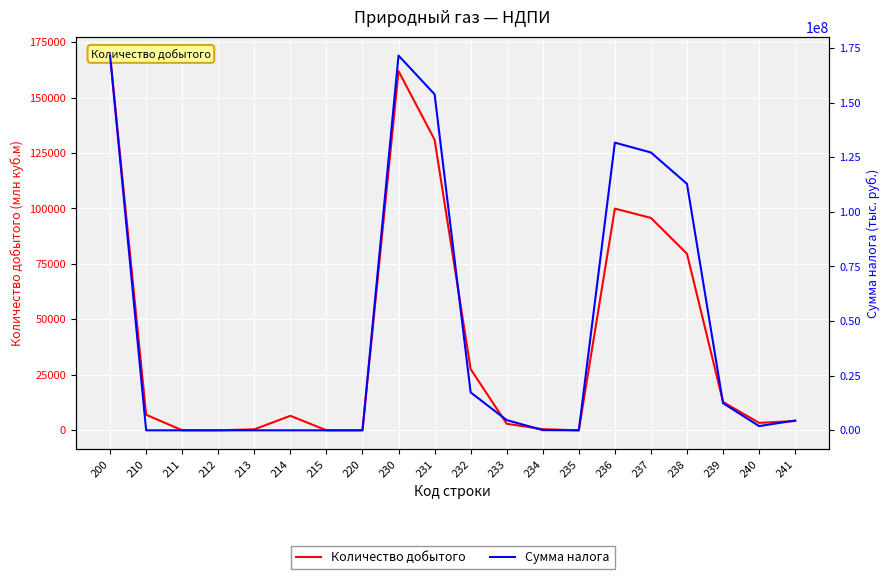

List the series in order of their peak value, highest first.

Сумма налога, Количество добытого